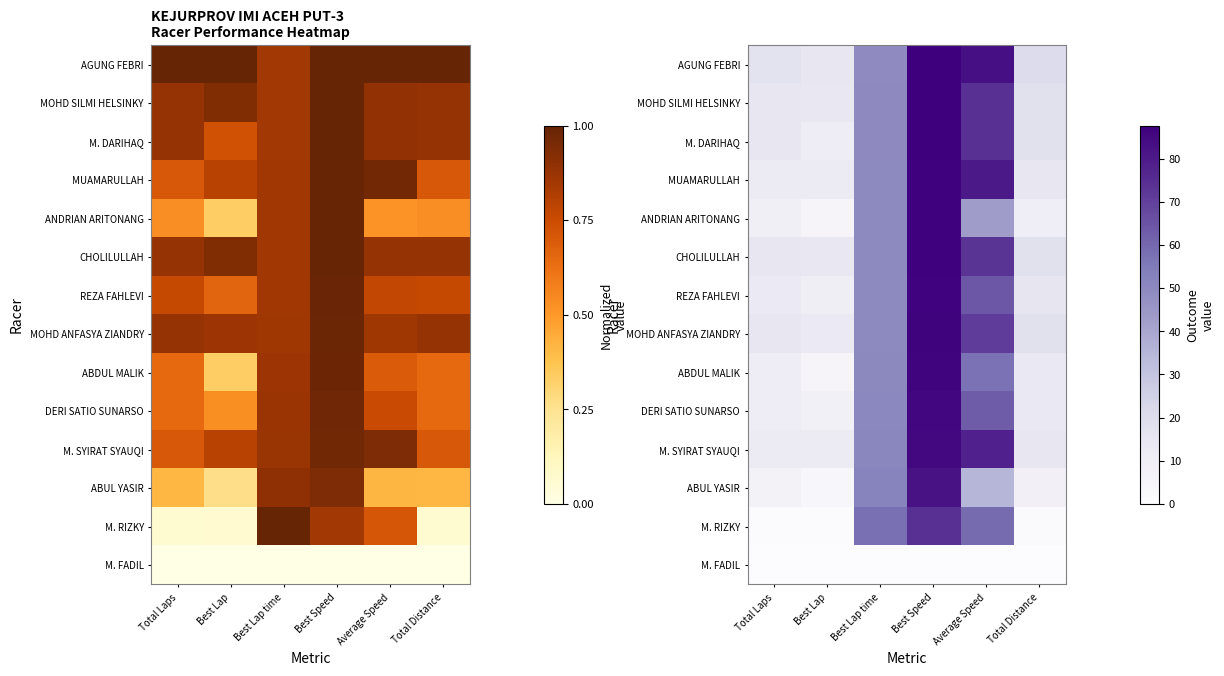

True or false: M. SYIRAT SYAUQI has a value of 78.2 at Average Speed.

True